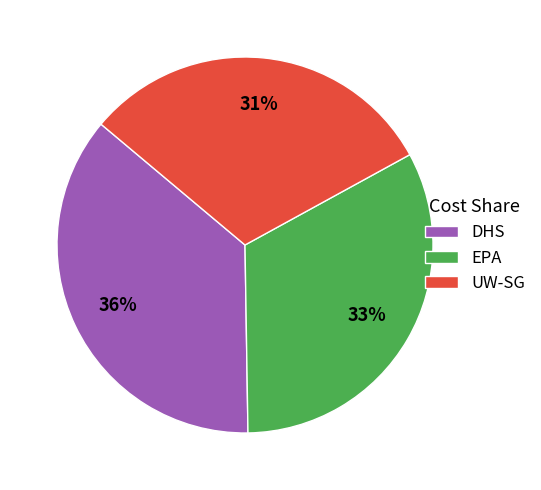

To the nearest percent, what is the average slice percentage?

33%